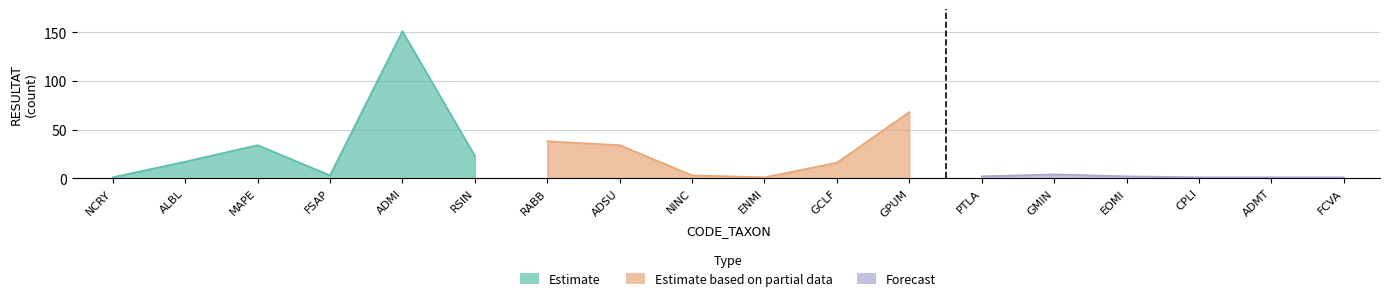

List the series in order of their overall mean, lowest first.

Forecast, Estimate based on partial data, Estimate